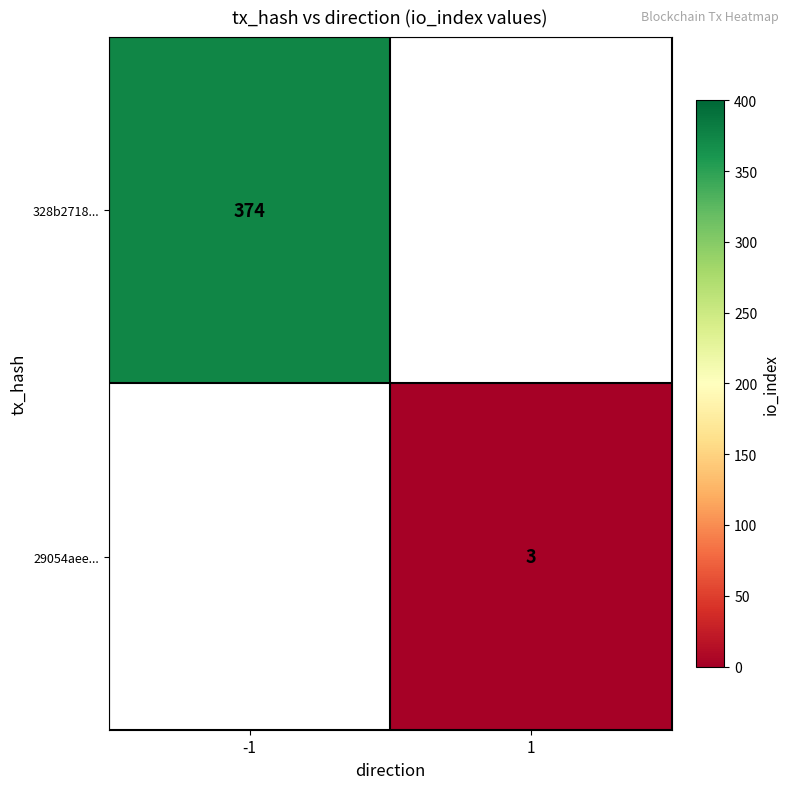

True or false: 29054aee... has a value of 3 at 1.

True